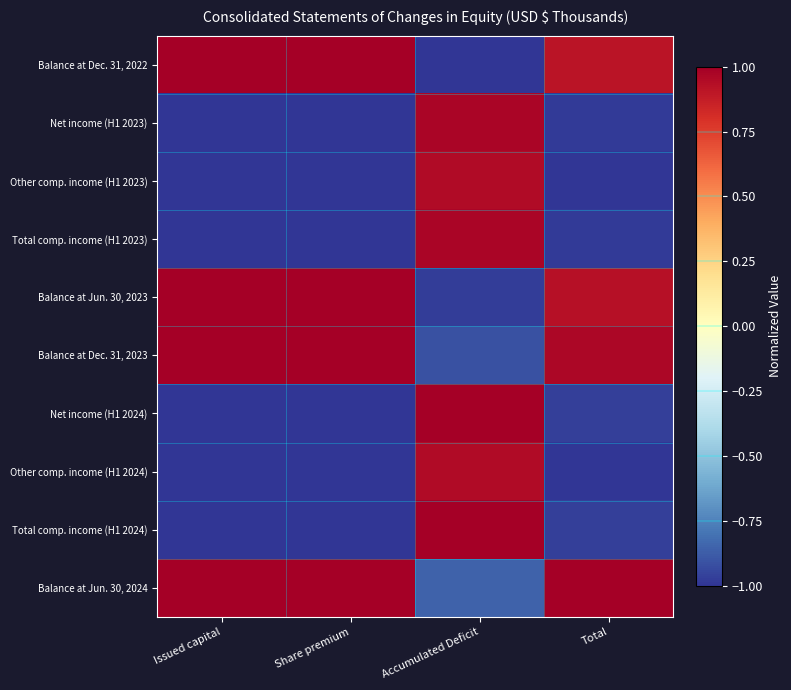

Reading right to left, list all the values displayed in this chart.

Balance at Dec. 31, 2022: Total=0.9	Accumulated Deficit=-1.0	Share premium=1.0	Issued capital=1.0
Net income (H1 2023): Total=-1.0	Accumulated Deficit=1.0	Share premium=-1.0	Issued capital=-1.0
Other comp. income (H1 2023): Total=-1.0	Accumulated Deficit=0.9	Share premium=-1.0	Issued capital=-1.0
Total comp. income (H1 2023): Total=-1.0	Accumulated Deficit=1.0	Share premium=-1.0	Issued capital=-1.0
Balance at Jun. 30, 2023: Total=0.9	Accumulated Deficit=-1.0	Share premium=1.0	Issued capital=1.0
Balance at Dec. 31, 2023: Total=1.0	Accumulated Deficit=-0.9	Share premium=1.0	Issued capital=1.0
Net income (H1 2024): Total=-1.0	Accumulated Deficit=1.0	Share premium=-1.0	Issued capital=-1.0
Other comp. income (H1 2024): Total=-1.0	Accumulated Deficit=0.9	Share premium=-1.0	Issued capital=-1.0
Total comp. income (H1 2024): Total=-1.0	Accumulated Deficit=1.0	Share premium=-1.0	Issued capital=-1.0
Balance at Jun. 30, 2024: Total=1.0	Accumulated Deficit=-0.9	Share premium=1.0	Issued capital=1.0